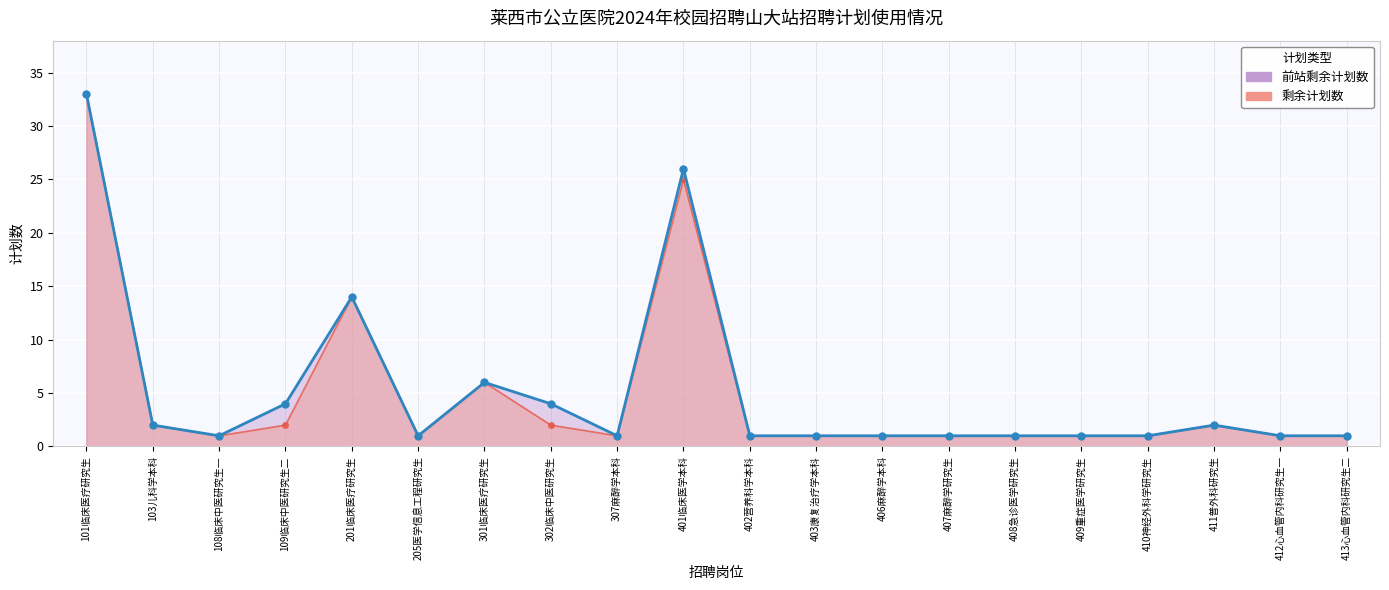

True or false: 前站剩余计划数 and 剩余计划数 cross at least once.

False